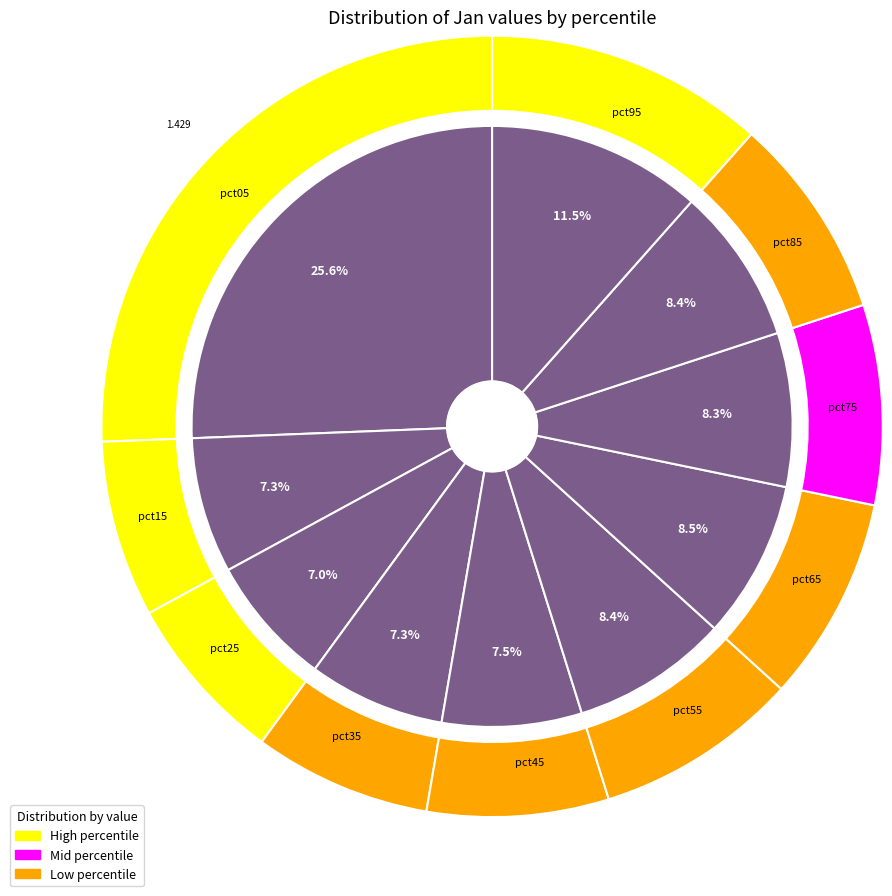

True or false: pct45 accounts for 8% of the total.

True